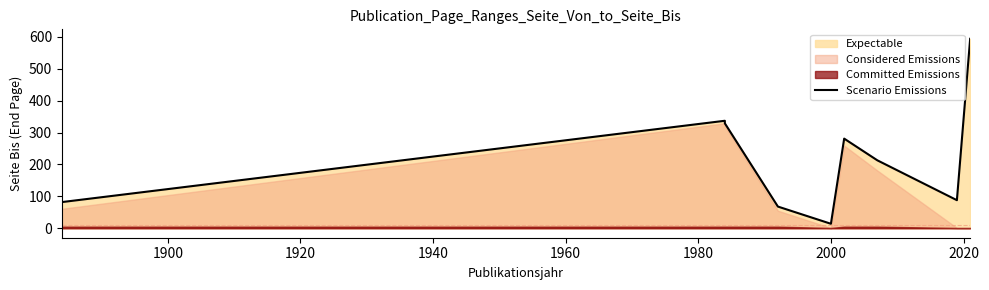

What is the change in value from 1960 to 2020?

+74